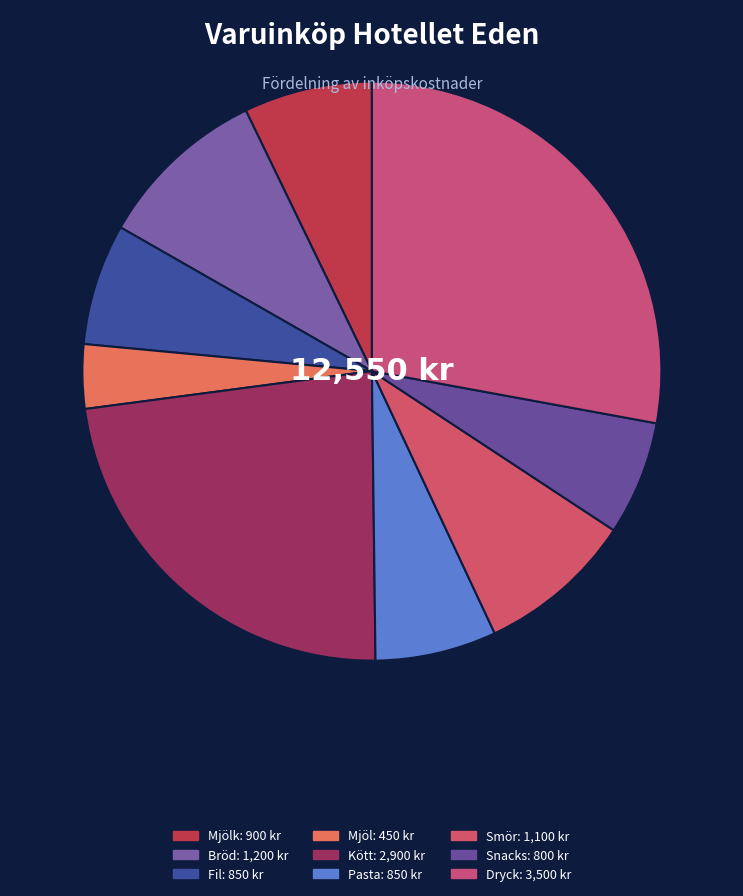

Is there a majority slice in this chart?

No